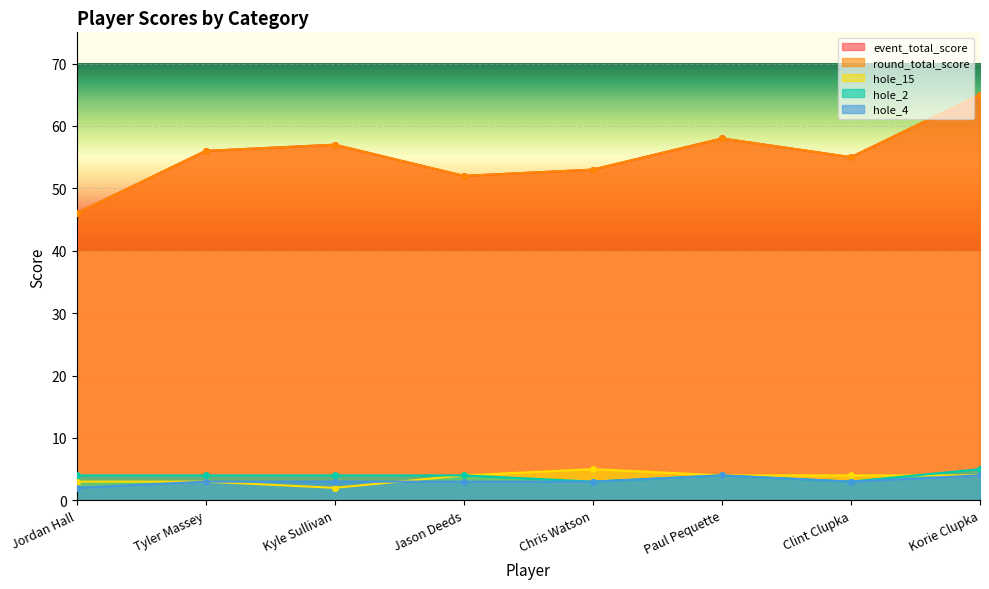

What is the total value across all series at Chris Watson?

117